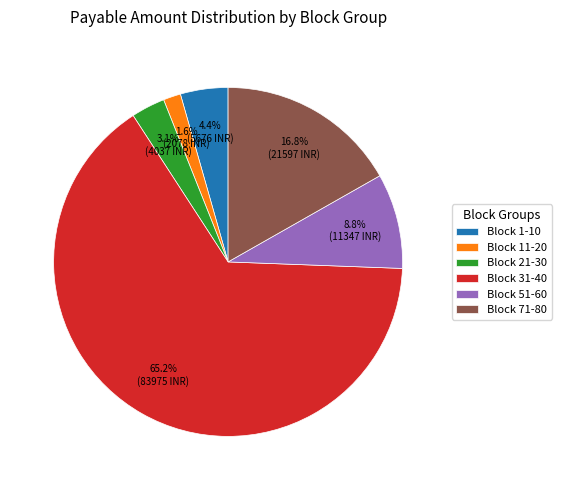

How many segments does this pie chart have?

6